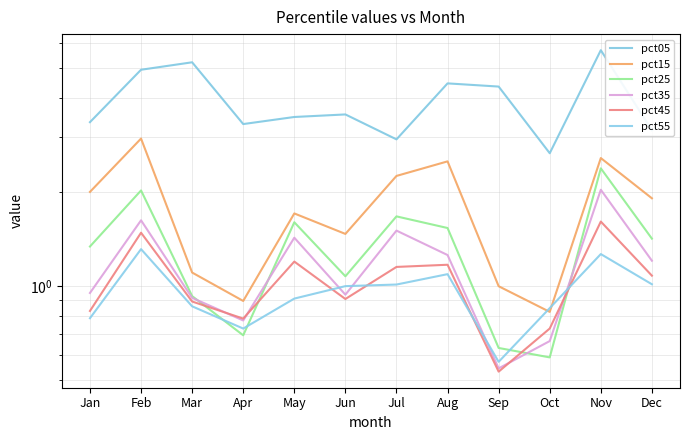

What is the difference between the maximum and minimum values in the pct25 series?

1.8